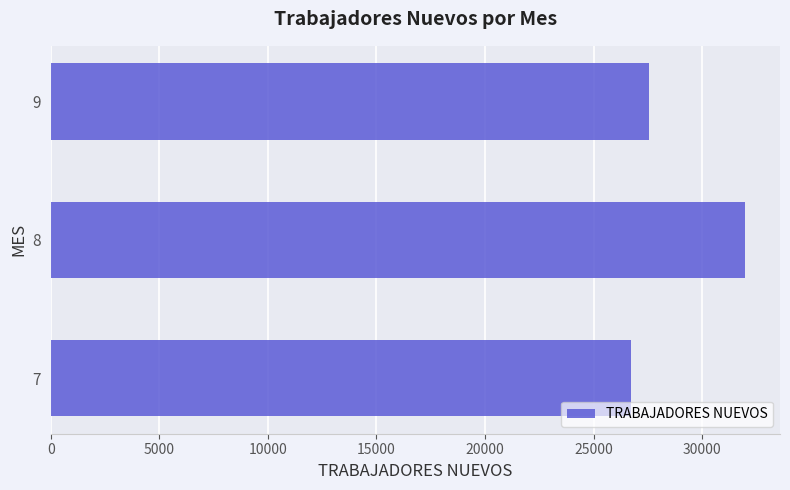

What is the approximate value at 7?

26732